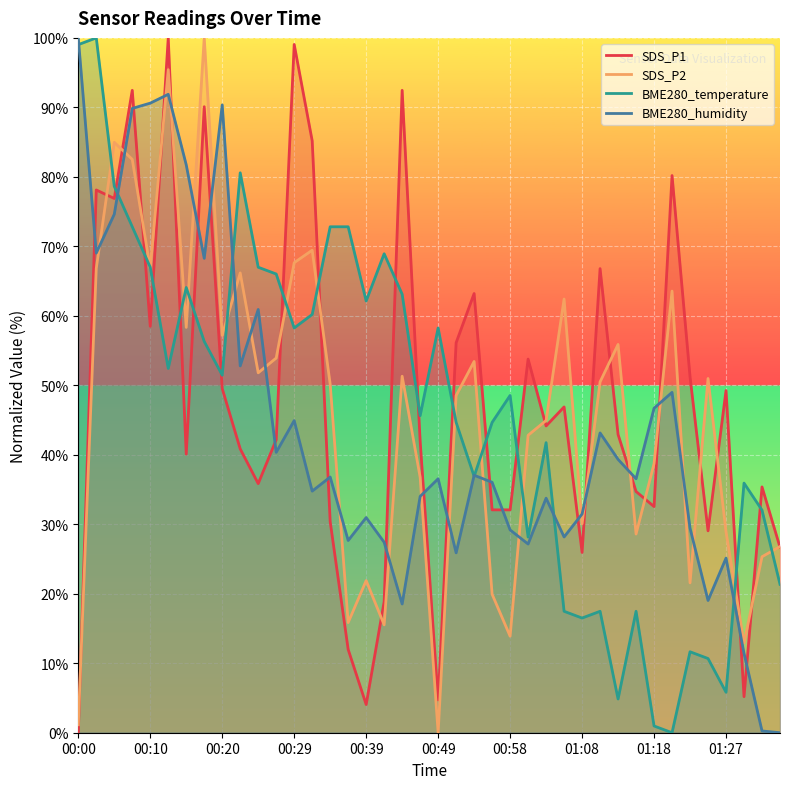

At which label does BME280_humidity first exceed 36?

00:00